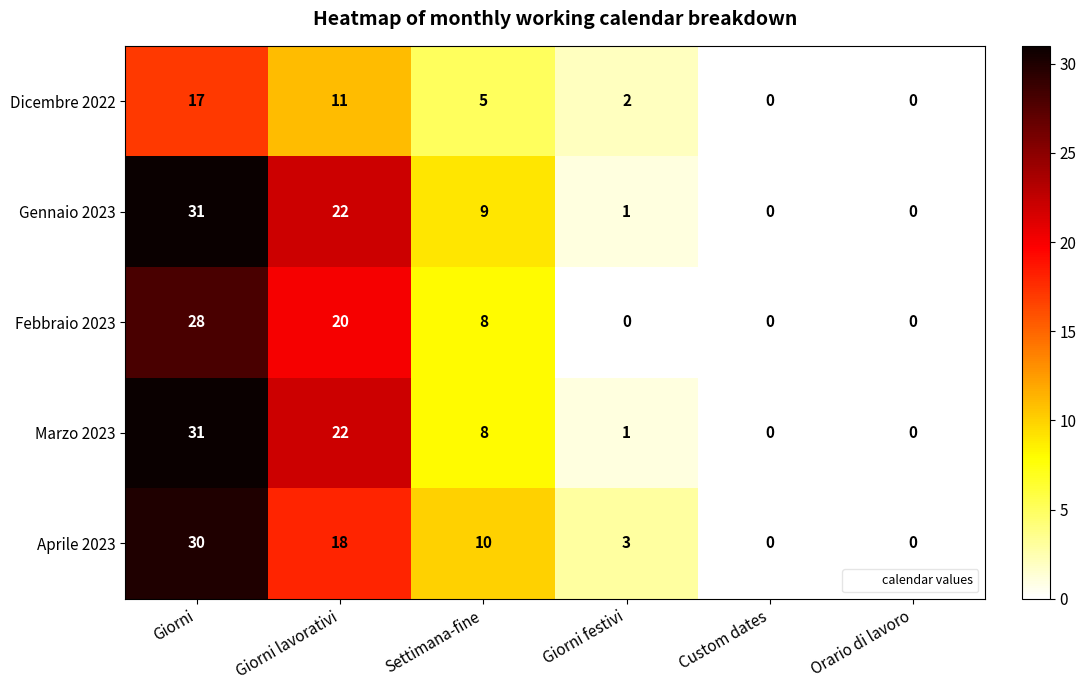

Reading right to left, extract all data points from this chart.

Dicembre 2022: 0	0	2	5	11	17
Gennaio 2023: 0	0	1	9	22	31
Febbraio 2023: 0	0	0	8	20	28
Marzo 2023: 0	0	1	8	22	31
Aprile 2023: 0	0	3	10	18	30